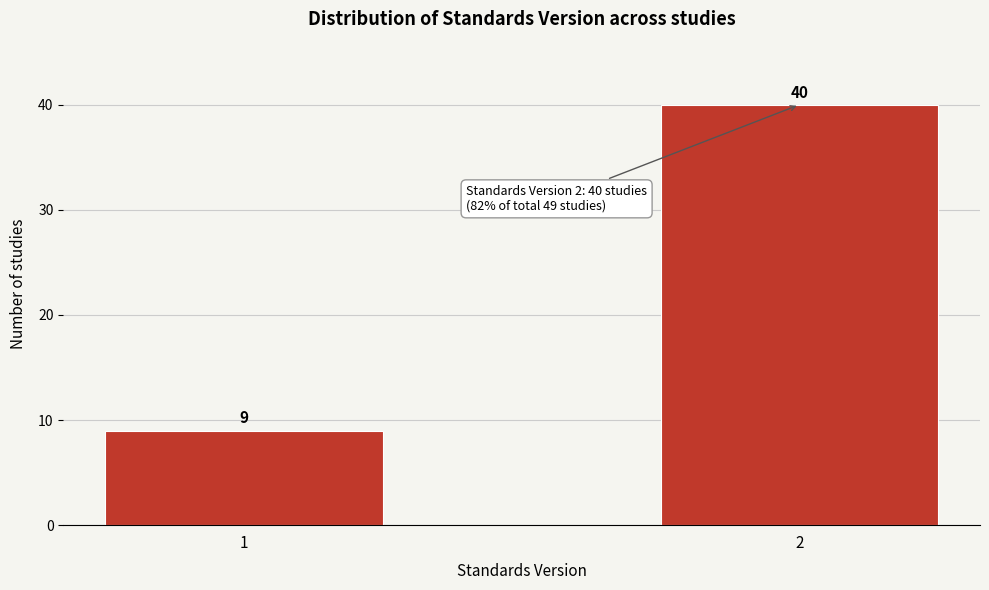

Reading left to right, what are all the values shown in this chart?

1=9	2=40